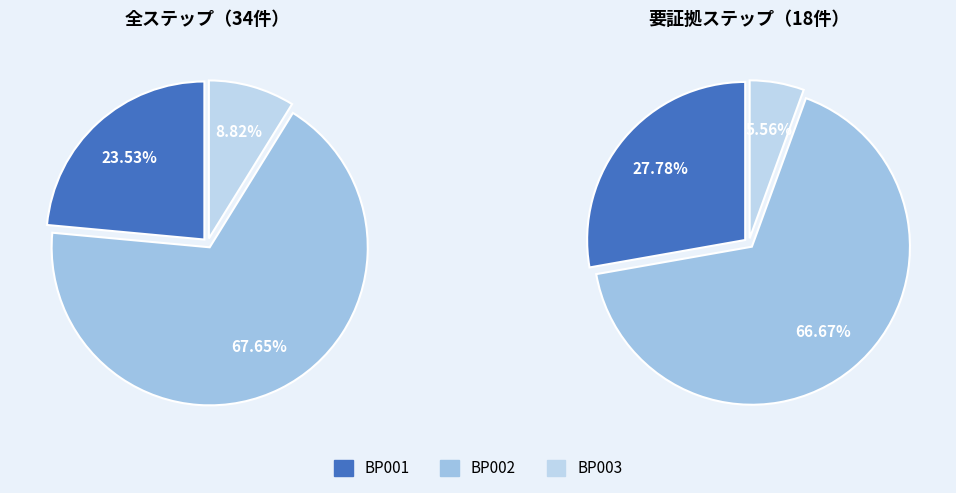

What is the change in value from BP001 to BP003?

-5